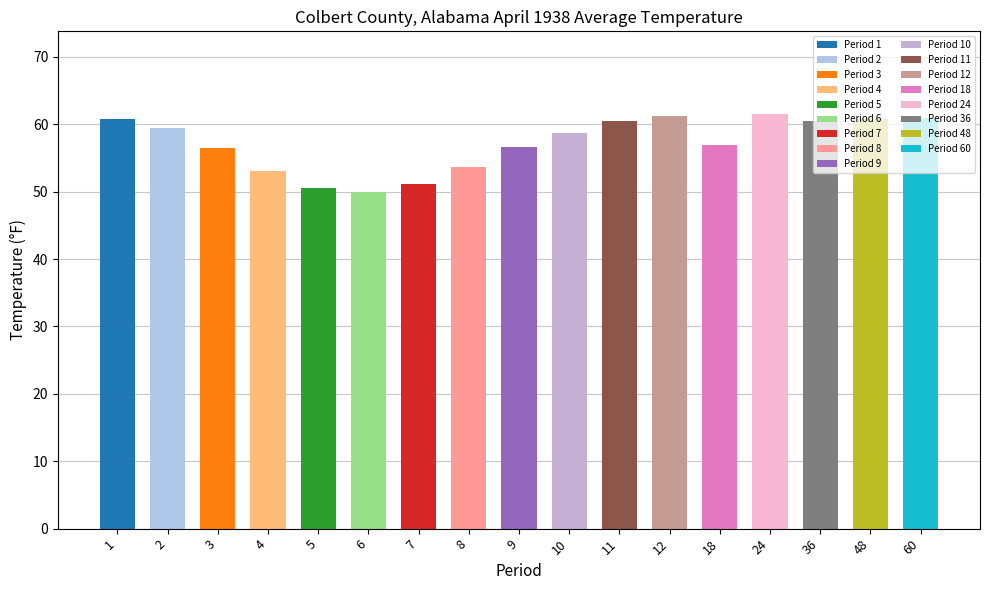

The value at 36 is 60.5. True or false?

True